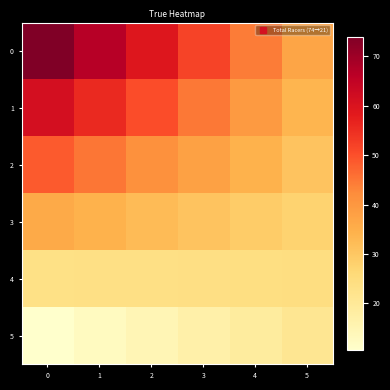

What is the total value across all series at 0?

253.5